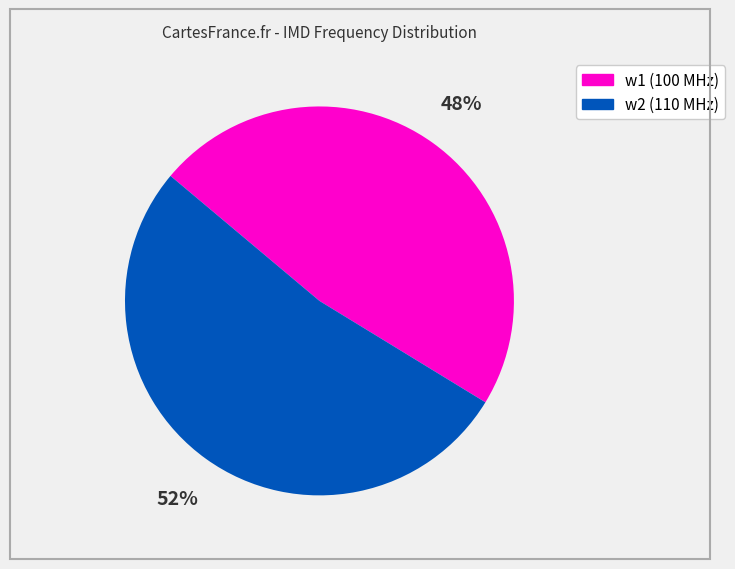

Is the sum of w1 (100 MHz) and w2 (110 MHz) greater than half?

Yes